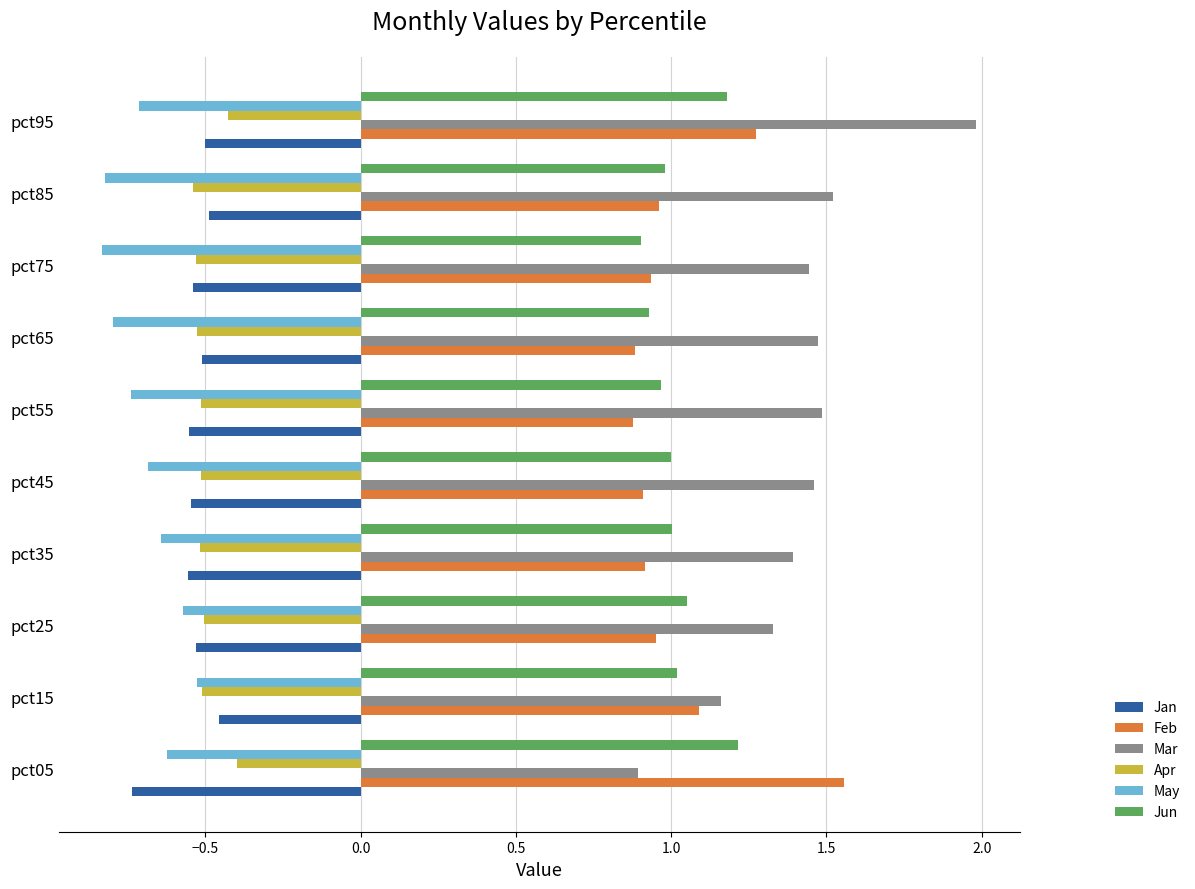

Which series has the widest spread of values?

Mar